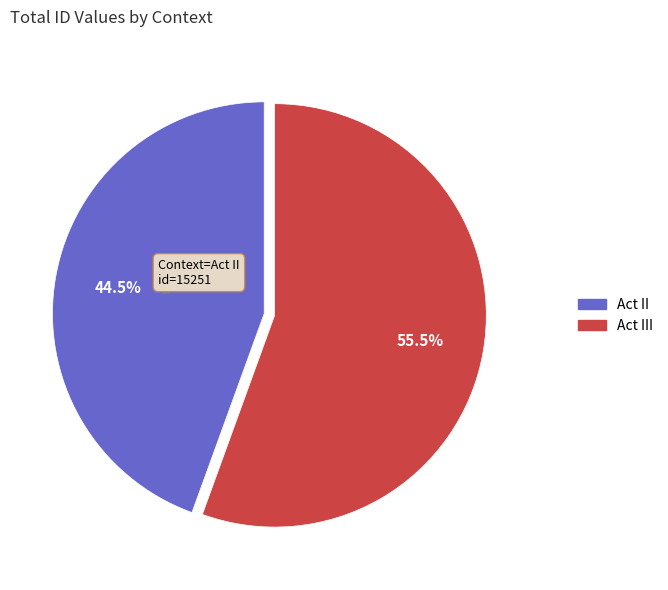

Is there a majority slice in this chart?

Yes